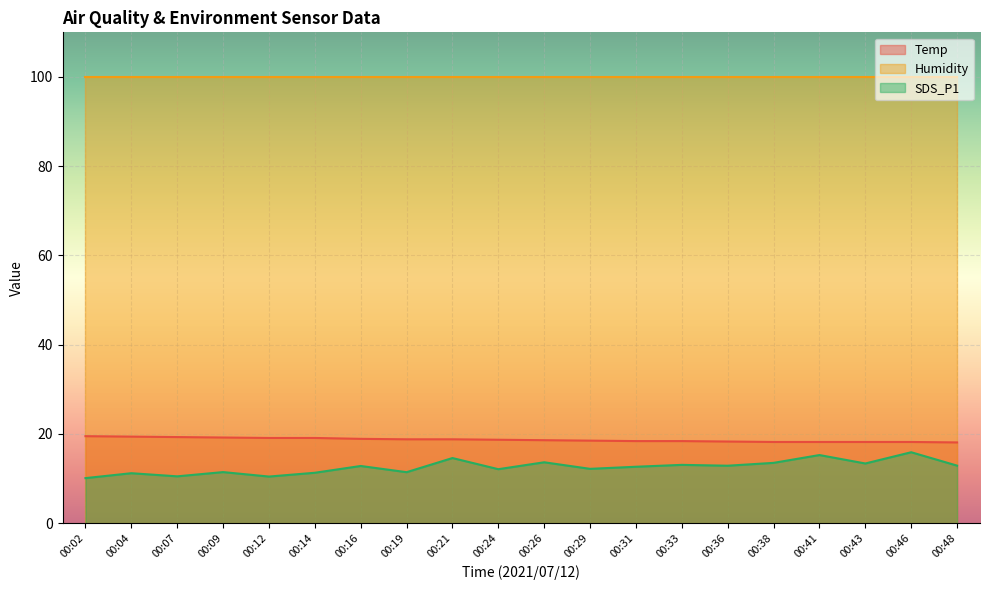

In SDS_P1, how many points are higher than both neighbors (excluding endpoints)?

8